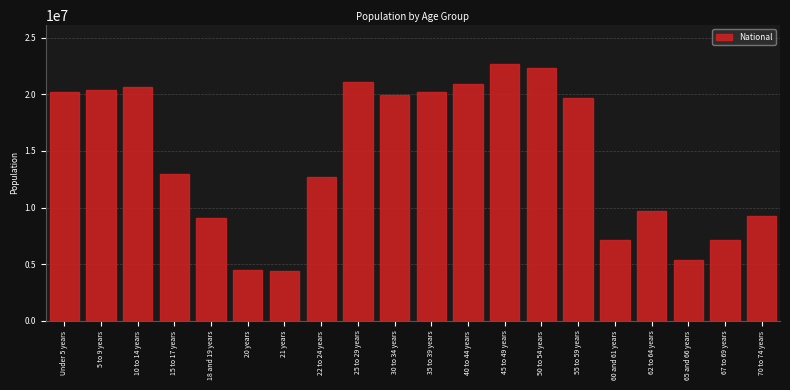

At which label is the value closest to 13531442?

15 to 17 years